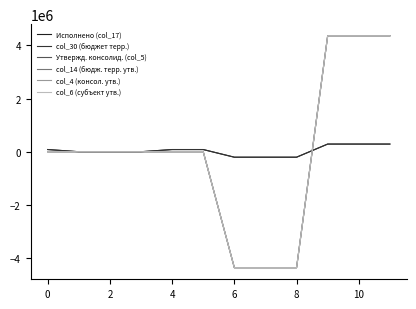

Does the chart have visible grid lines?

No